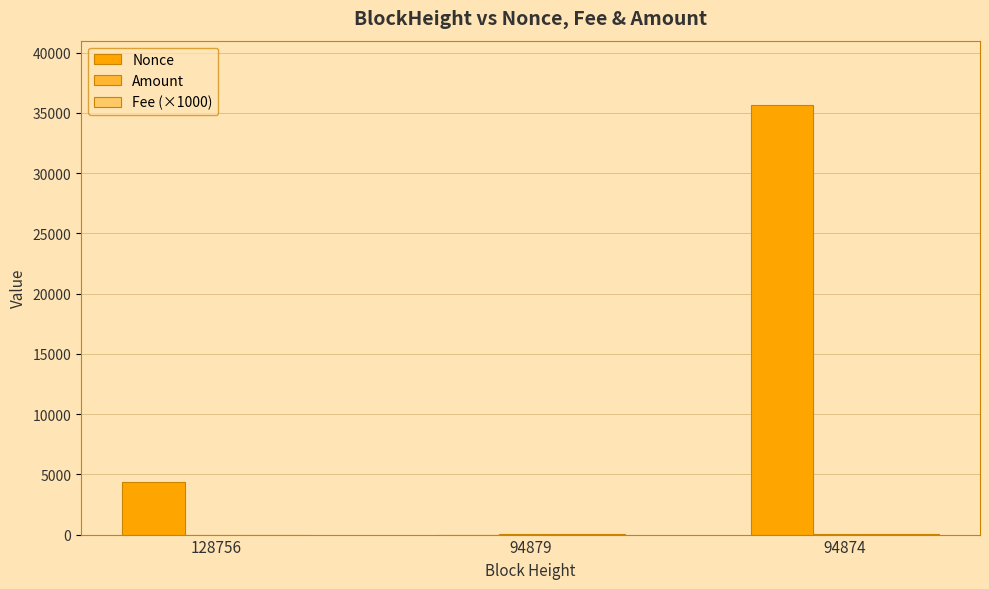

What is the average value of the Nonce series?

13324.0